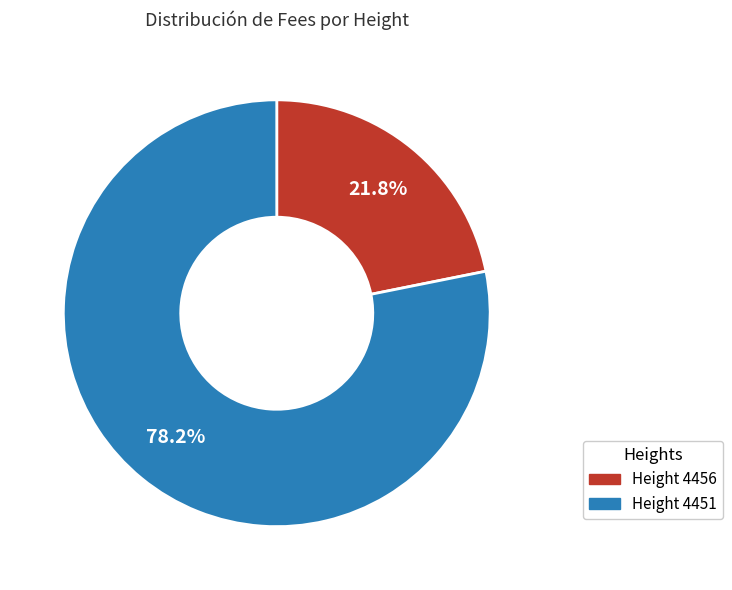

Count the number of slices in the pie.

2